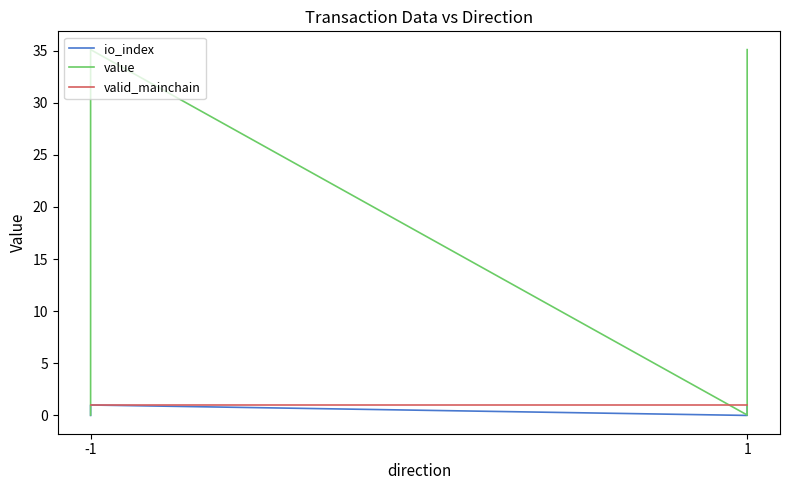

Reading right to left, transcribe all the data shown in this chart.

io_index: 1.0	0.0	1.0	0.0
value: 35.1	0.0	35.1	0.0
valid_mainchain: 1.0	1.0	1.0	1.0